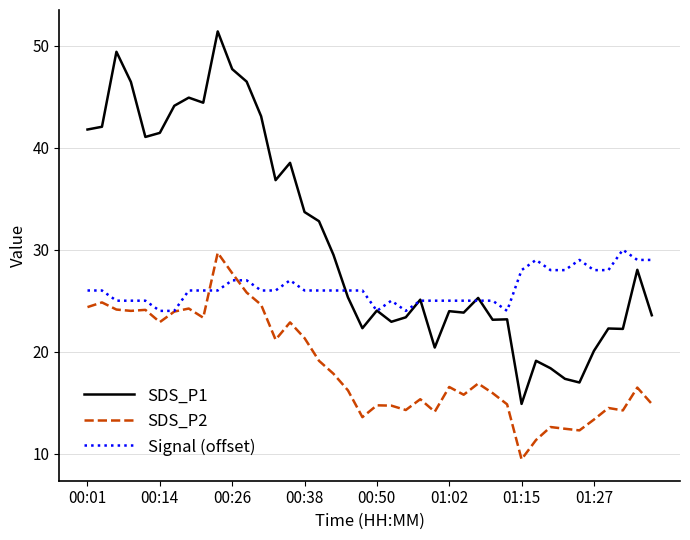

Is this an area chart (filled region under the line)?

No